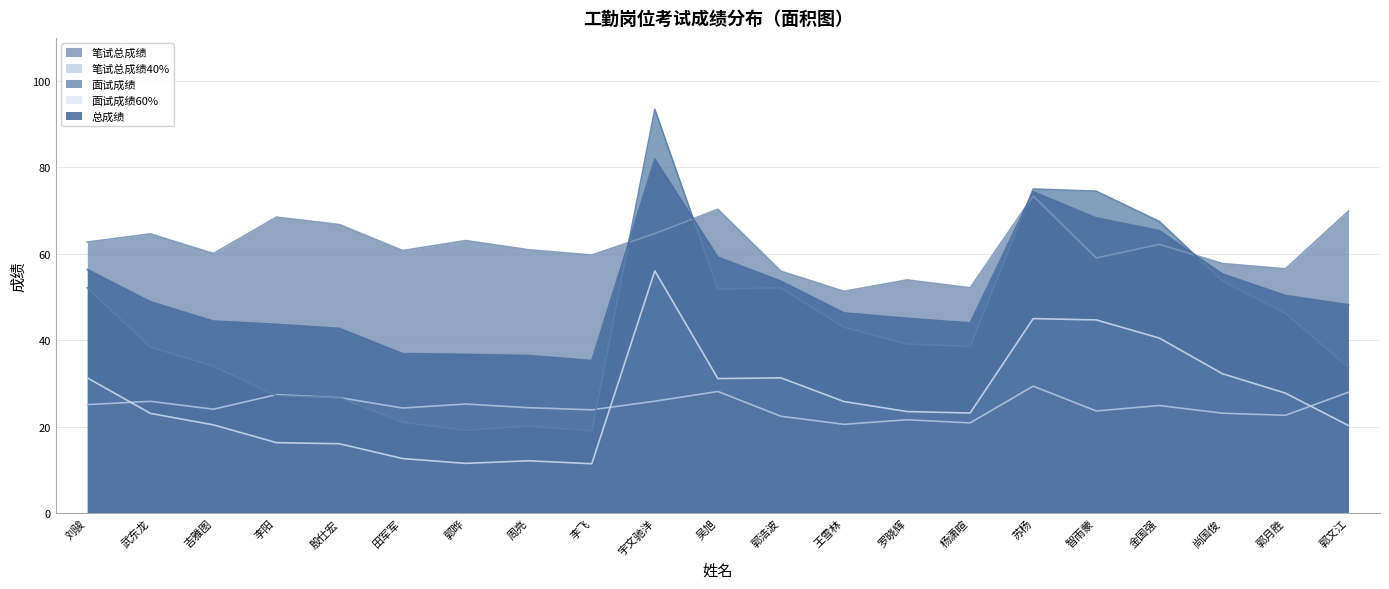

True or false: 笔试总成绩 has a value of 86.5 at 金国强.

False